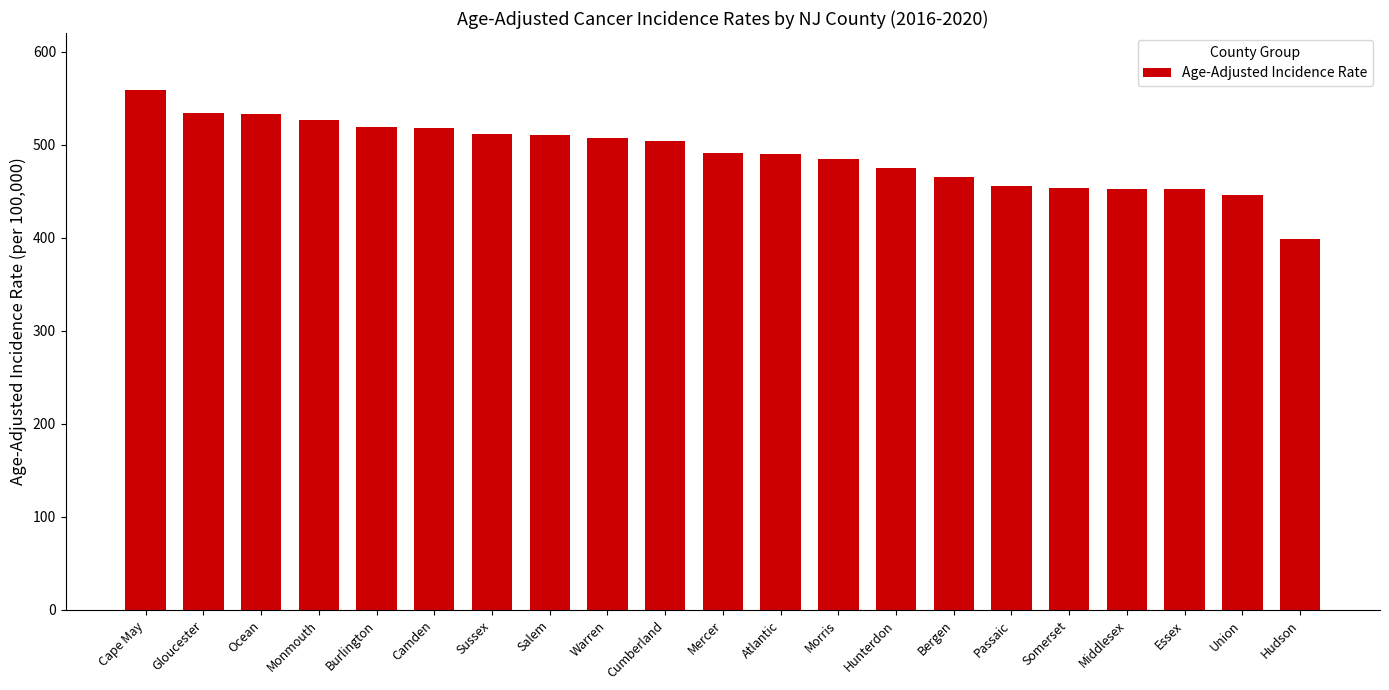

What is the label of the 8th bar from the left?

Salem